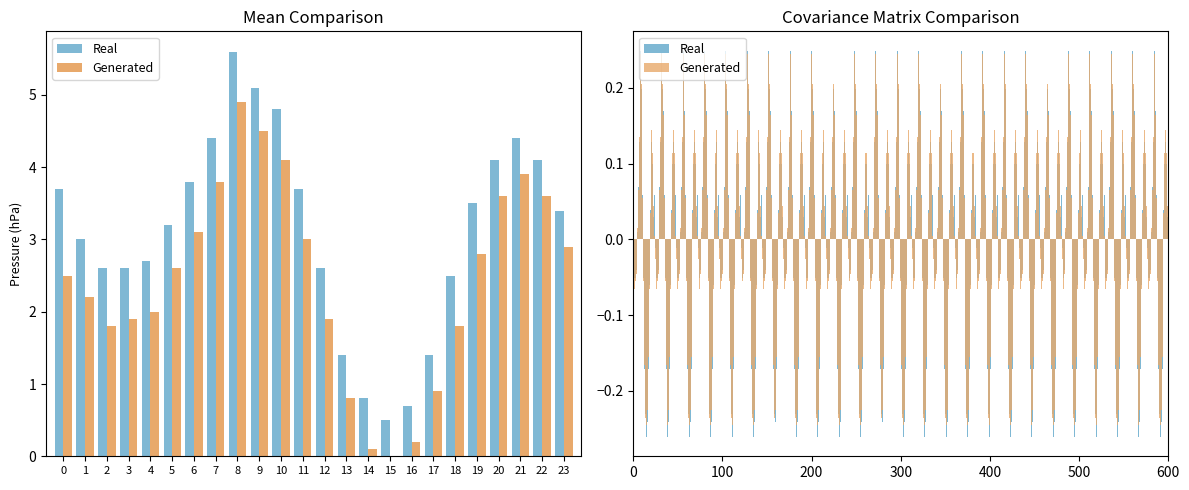

What is the label of the 19th bar from the right?

05:00